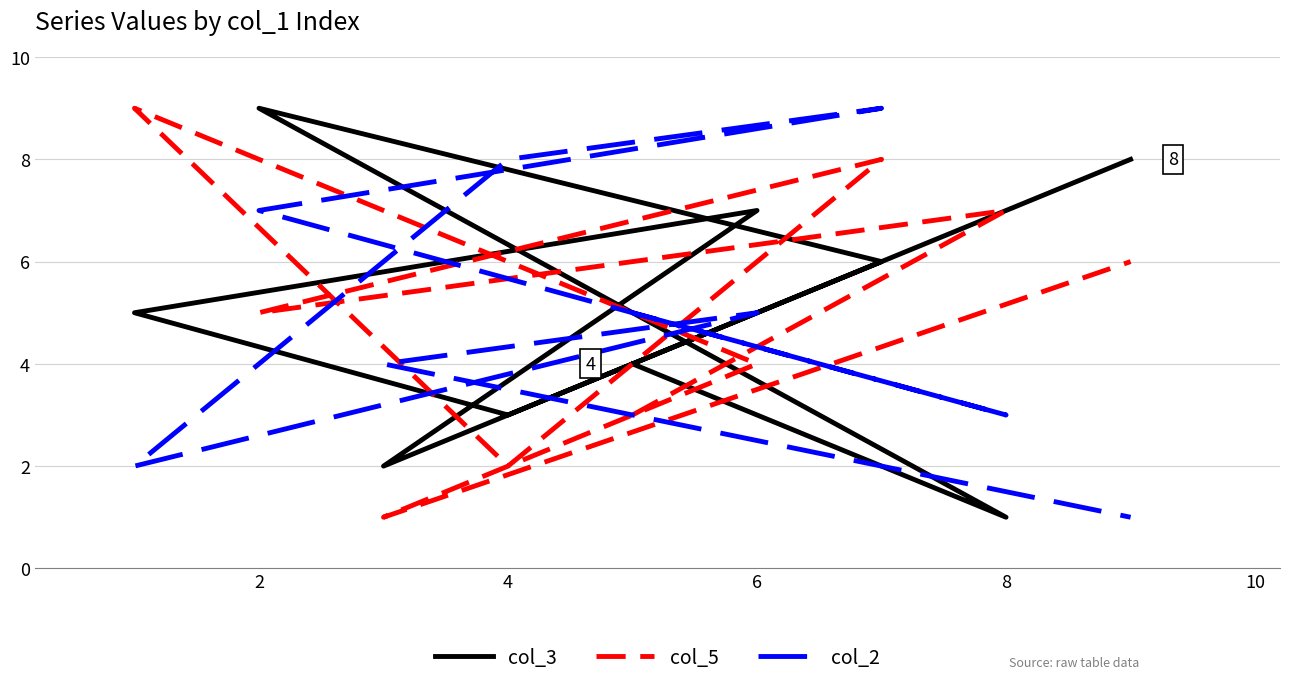

Between which two adjacent categories do col_3 and col_2 first intersect?

8 and 2